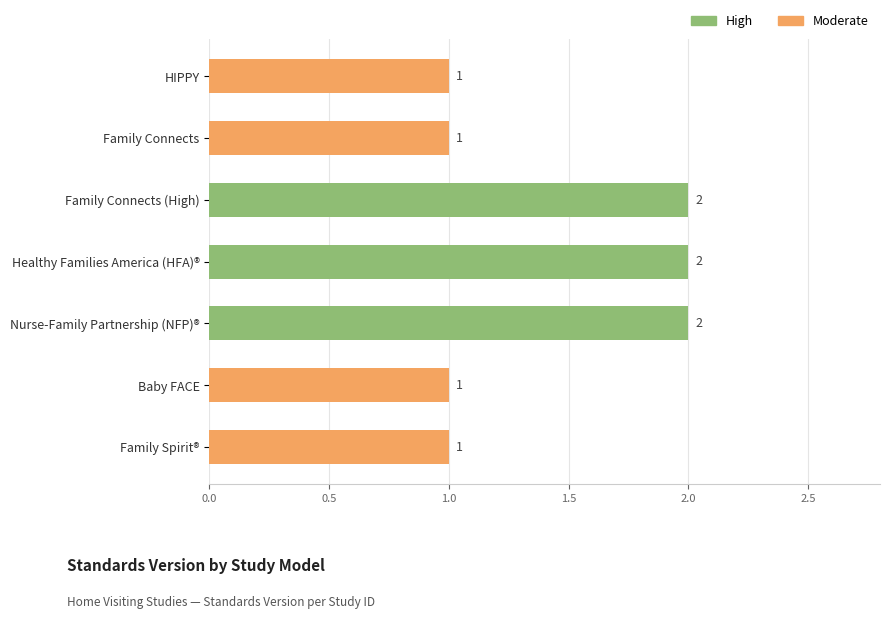

Between Family Spirit® and Nurse-Family Partnership (NFP)®, which is larger?

Nurse-Family Partnership (NFP)®